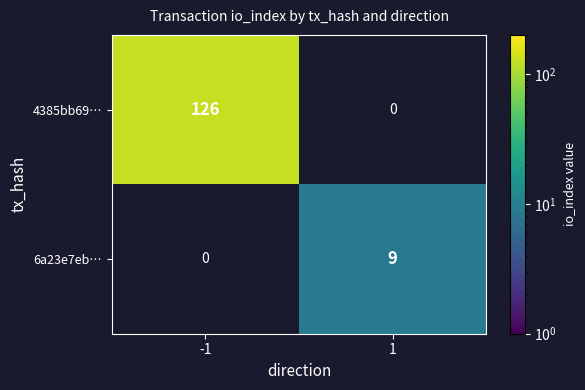

True or false: 4385bb69… has a value of 165 at -1.

False